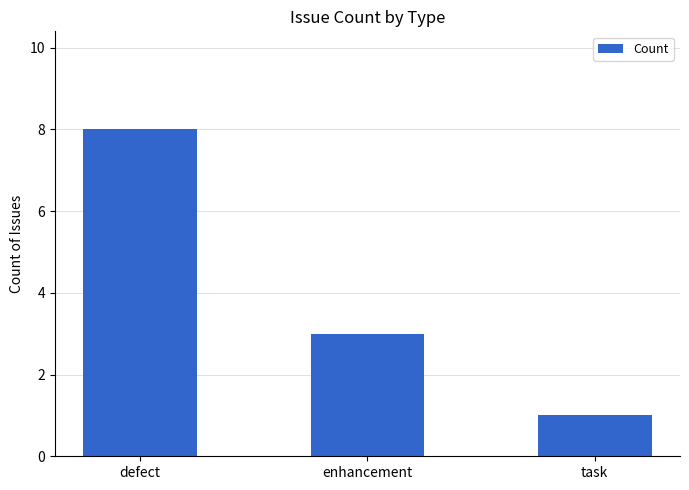

Is it true that the value at enhancement is 2?

False